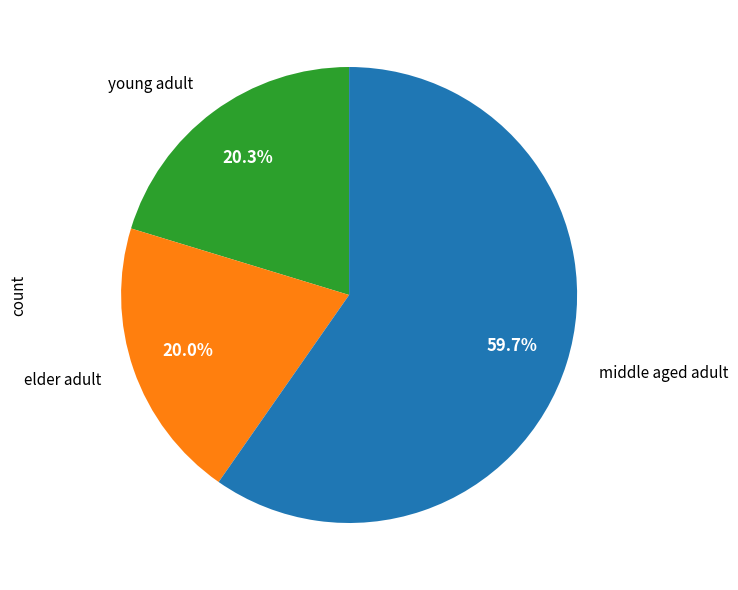

Count the number of slices in the pie.

3